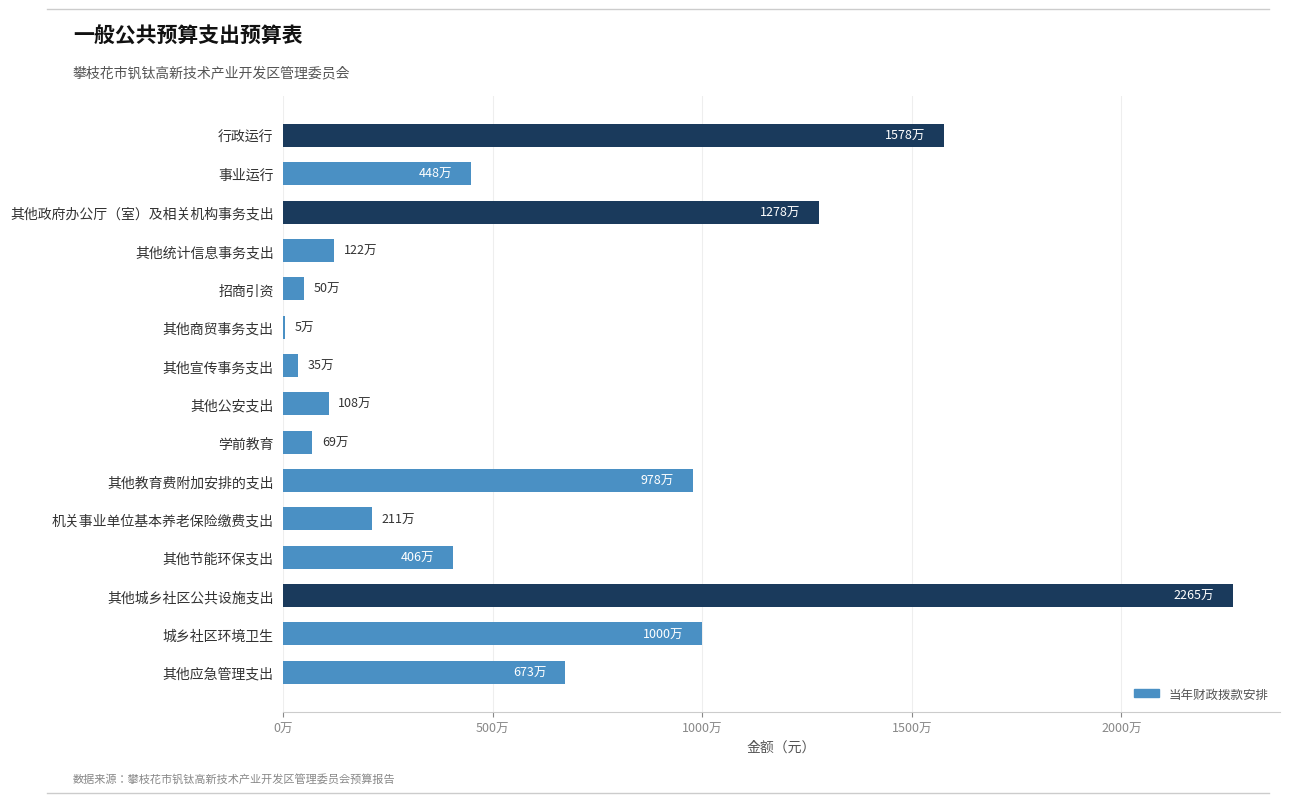

How many values are below 4057000?

7